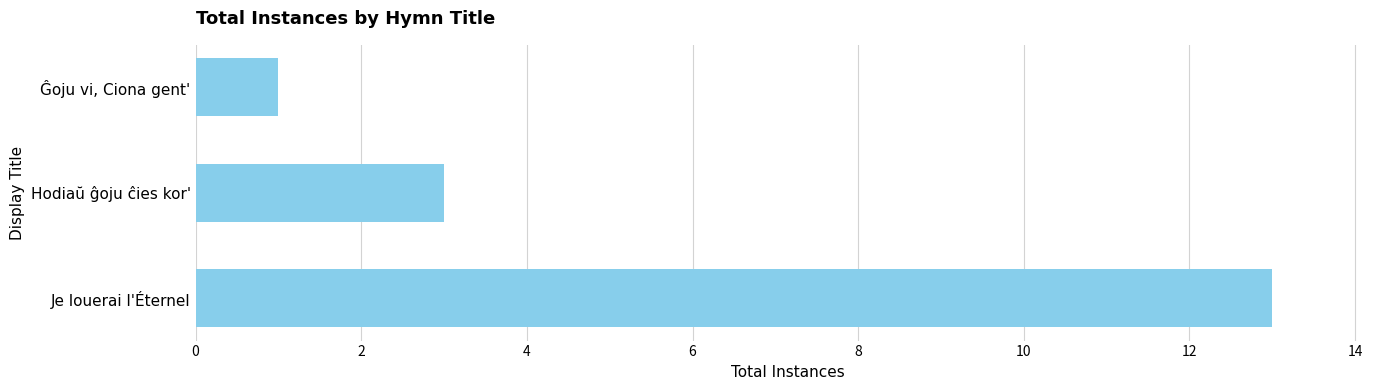

Which label corresponds to the smallest value in the chart?

Ĝoju vi, Ciona gent'